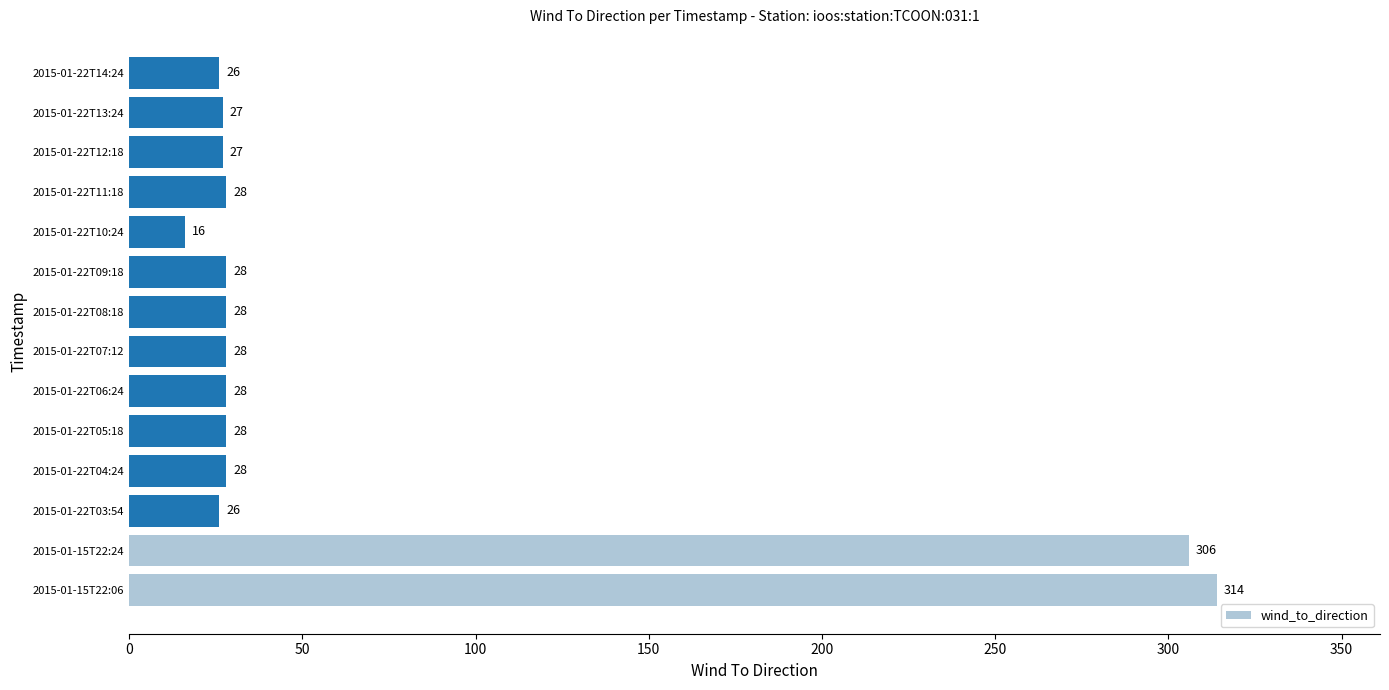

How many bars are there in total?

14